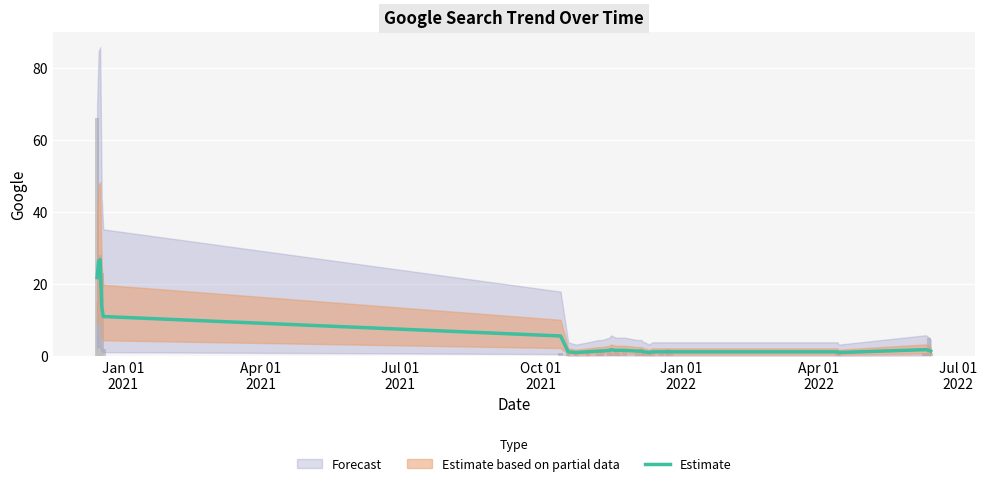

Between Apr 01
2022 and Jul 01
2021, which is larger?

Jul 01
2021